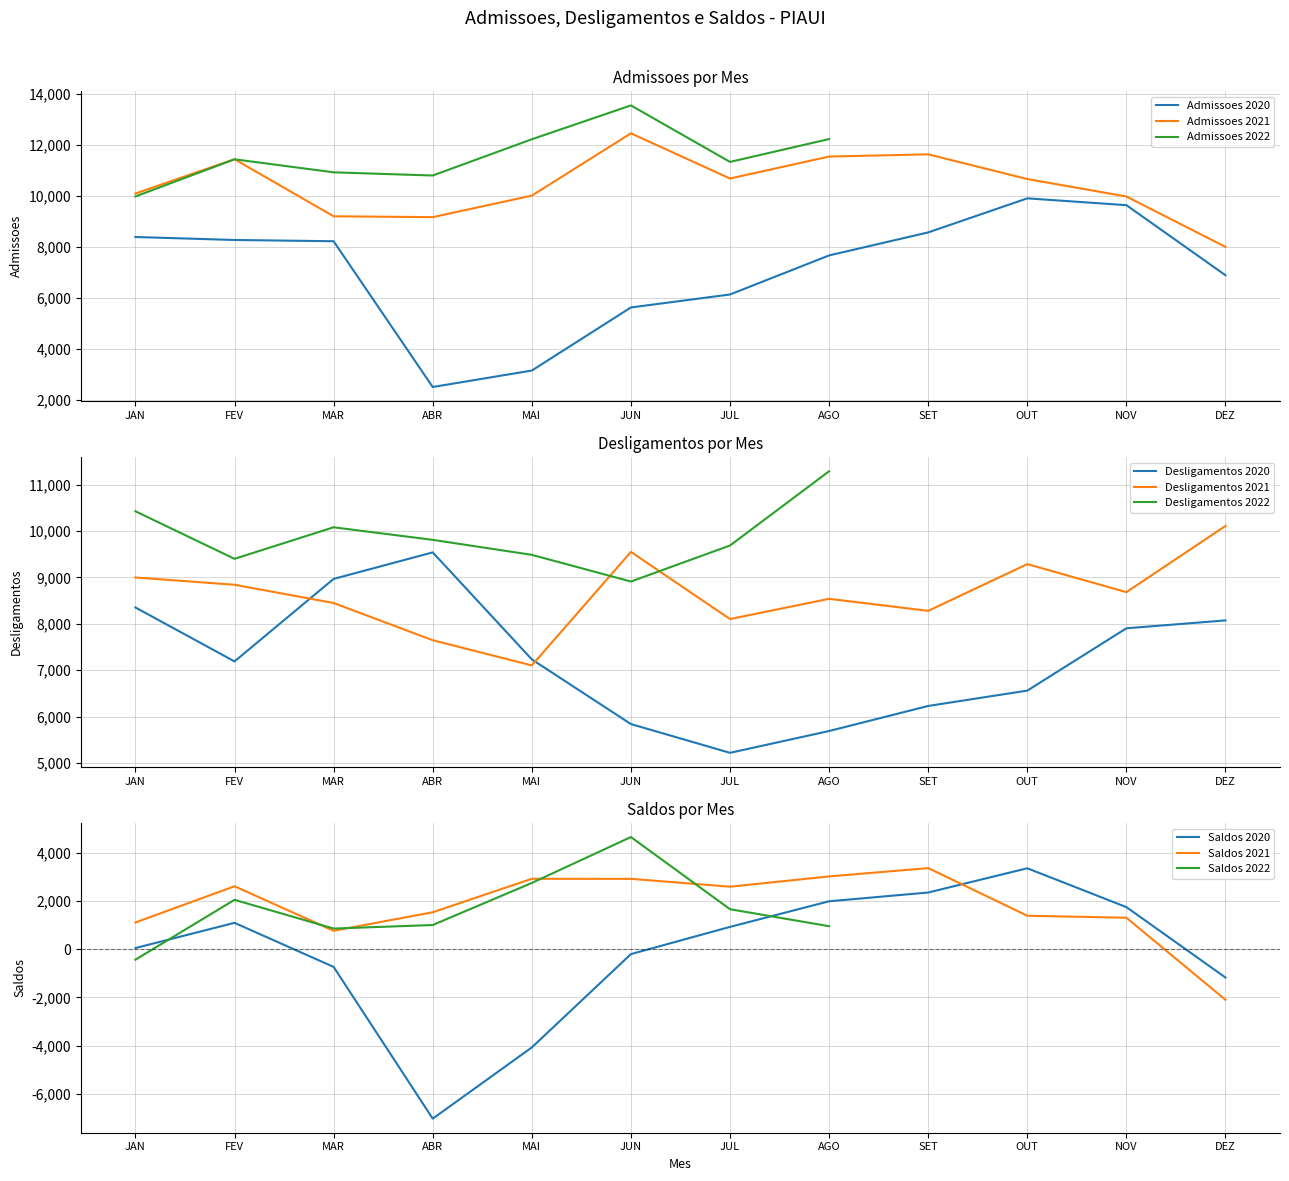

What is the sum of the Admissoes_2020 values at MAI and JAN?

11557